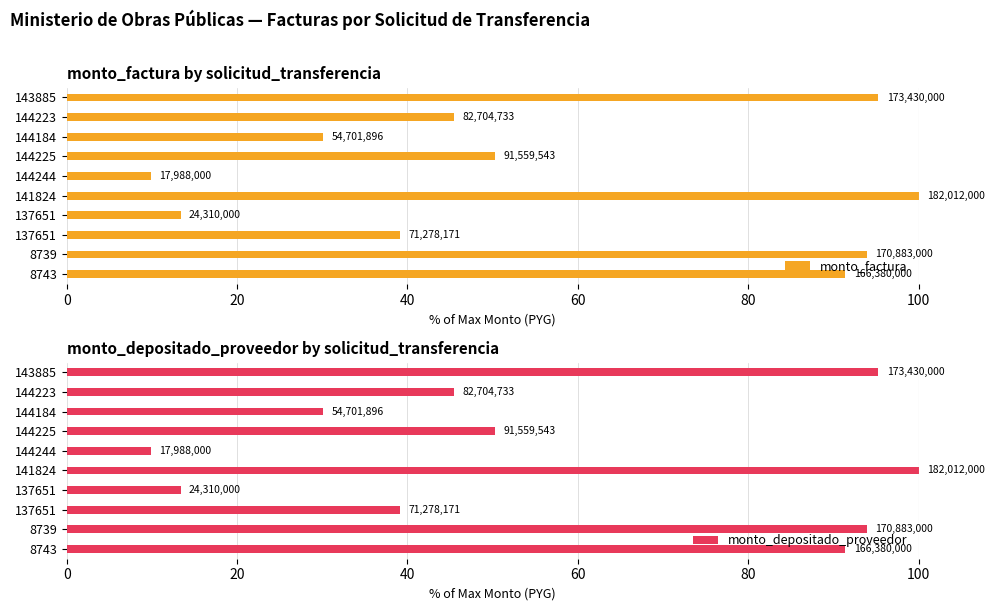

Which series has the largest range (max minus min)?

monto_factura